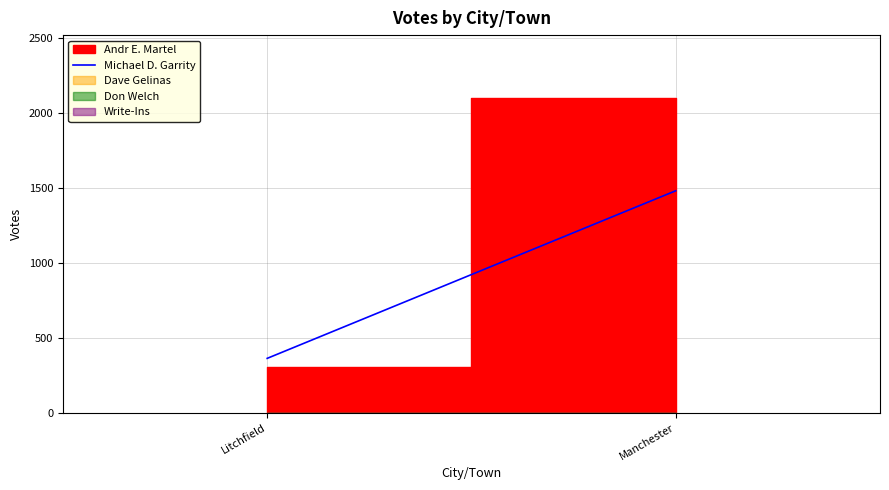

Is it true that the value at Litchfield is 637?

False